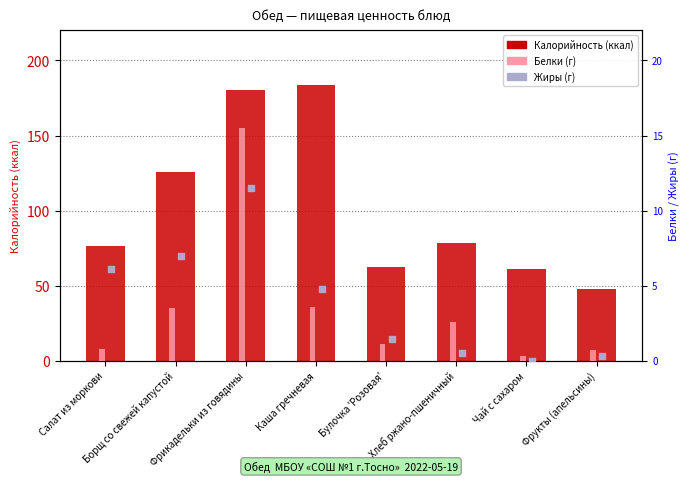

Which series reaches the minimum Y coordinate?

Жиры